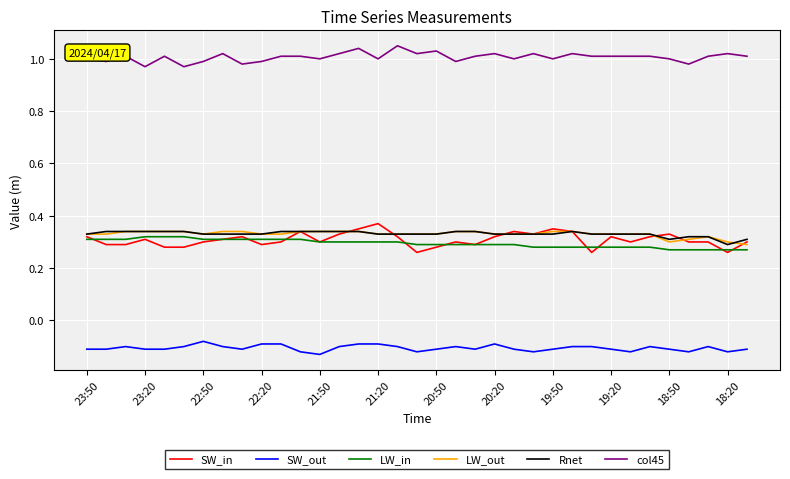

True or false: LW_out and col45 cross at least once.

False